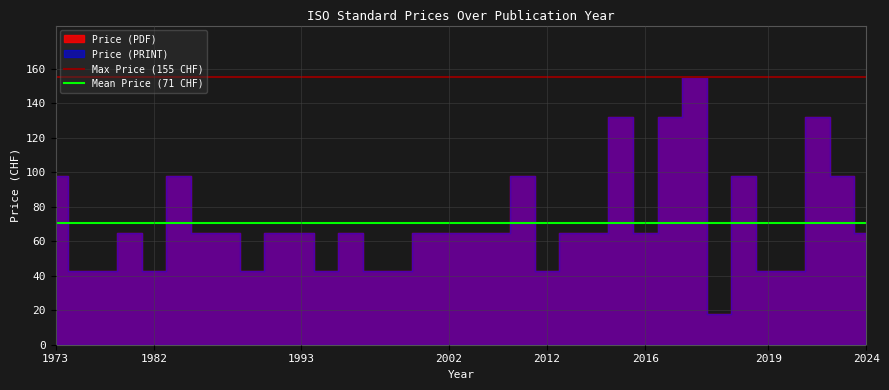

The value of Mean Price (71 CHF) at 1973 is 20.4. True or false?

False